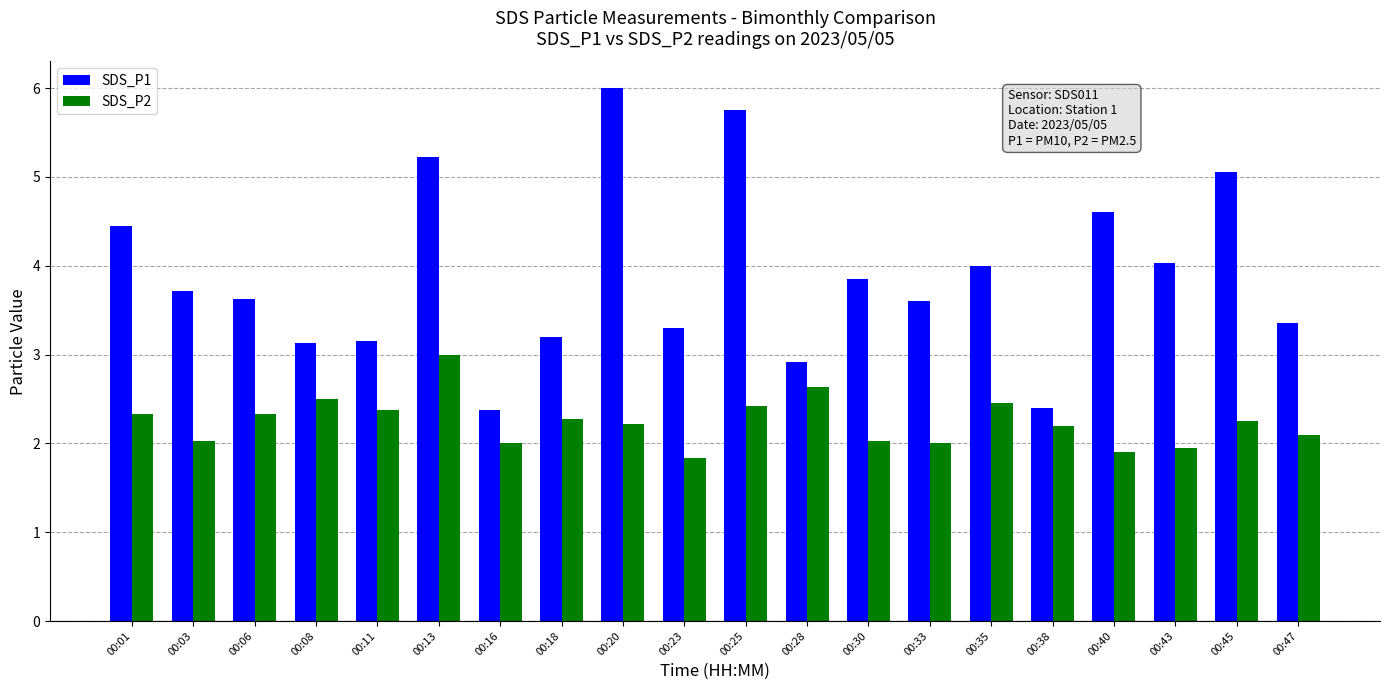

What is the sum of the SDS_P1 values at 00:03 and 00:01?

8.2